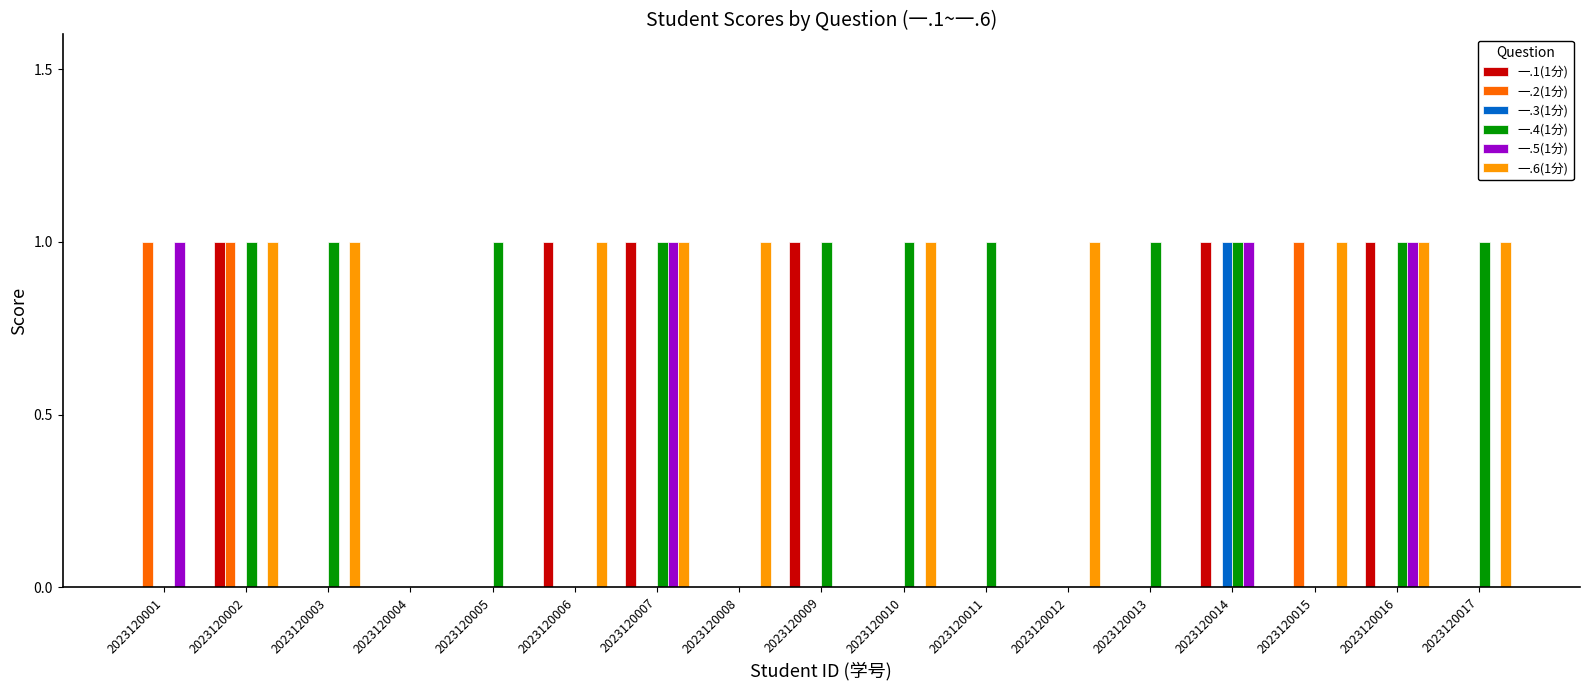

Between 2023120008 and 2023120017, which series saw the biggest shift?

一.4(1分)